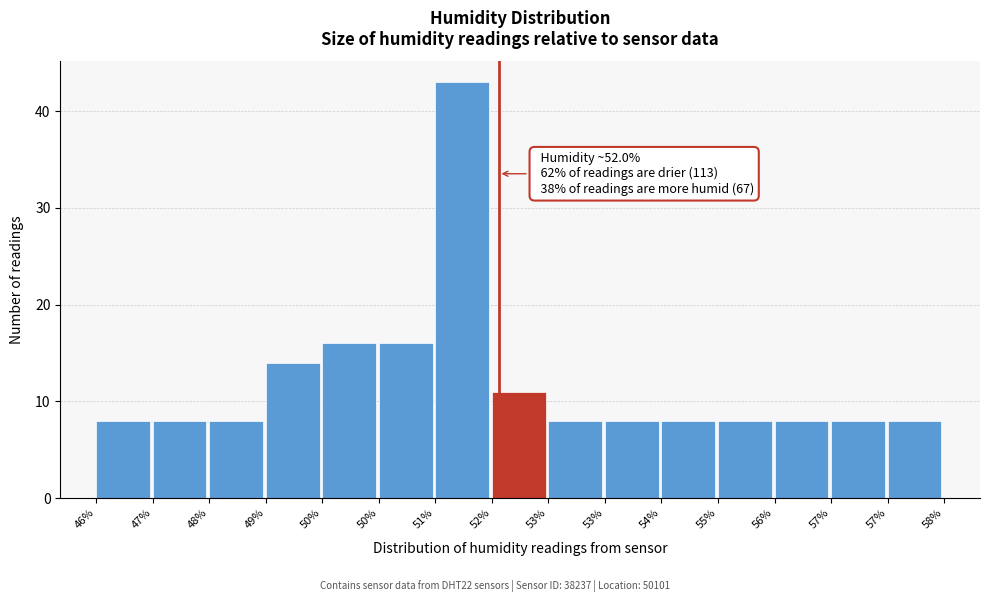

How many series are shown in this chart?

1